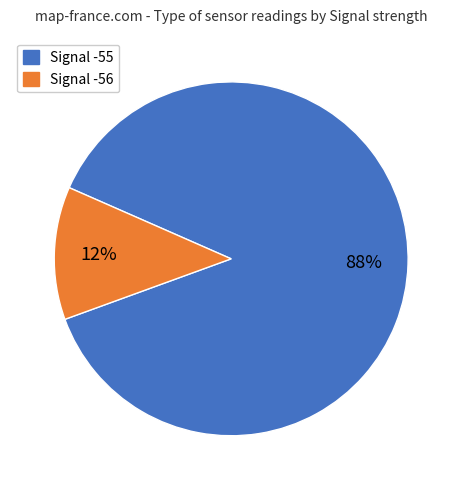

To the nearest percent, what is the difference between the largest and smallest slice percentages?

76%